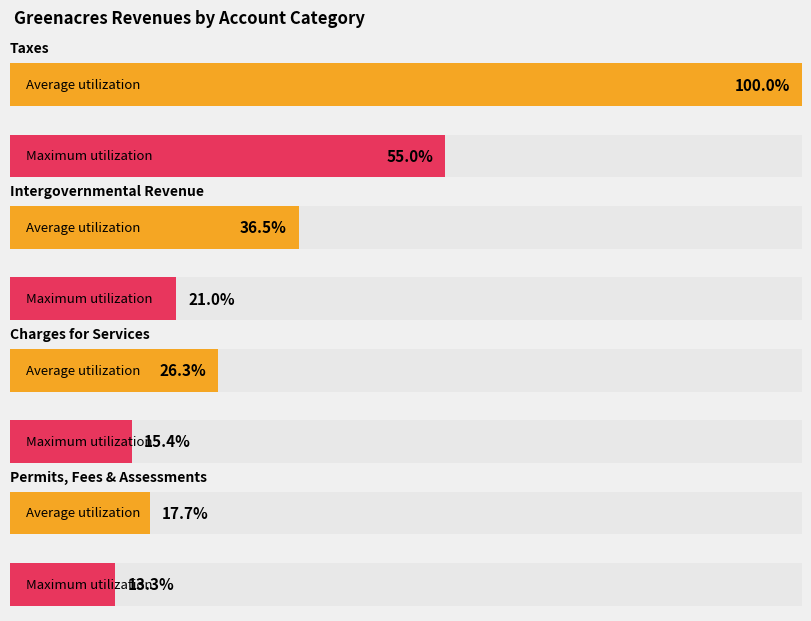

List the series in order of their overall mean, highest first.

Average utilization, Maximum utilization